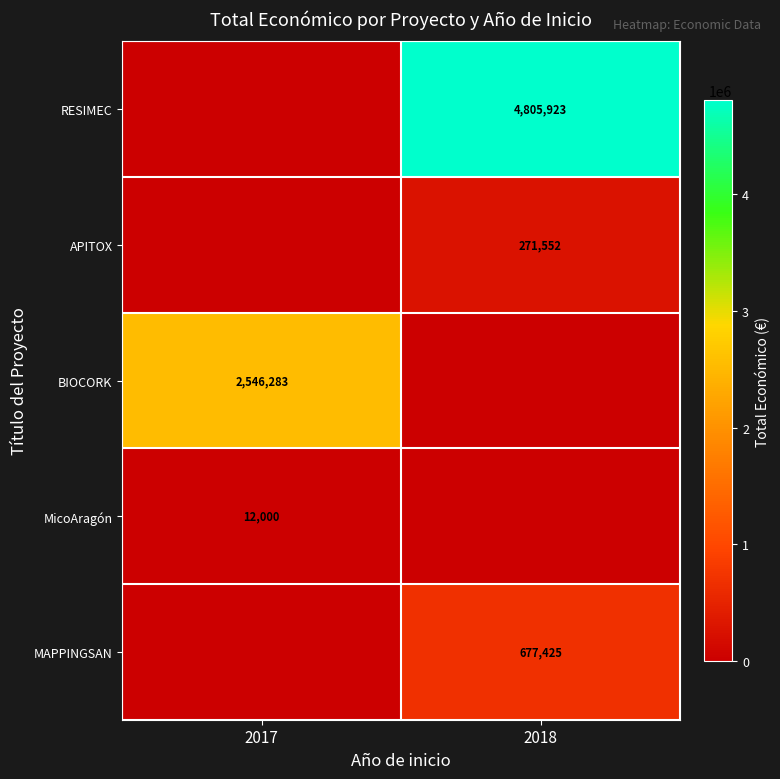

Is it true that RESIMEC equals 8103735 at 2018?

False